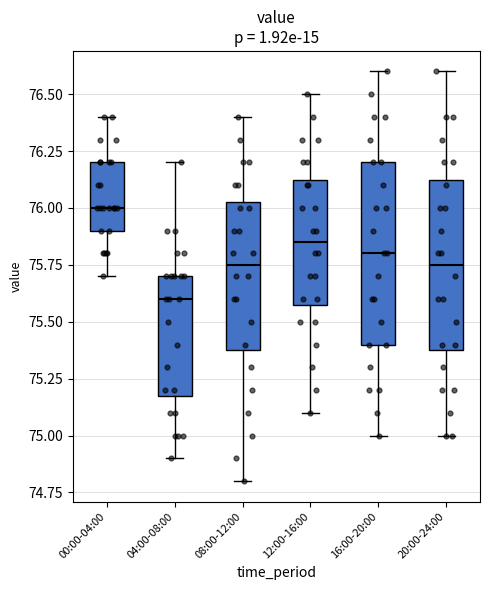

Reading left to right, read every box against the y-axis: the position of its median line, the range the box covers, and the ends of its whiskers. The values are not printed on the chart, so give them approximately, as read against the axis.

00:00-04:00: median 76.00, box 75.90 to 76.20, whiskers 75.70 to 76.40
04:00-08:00: median 75.60, box 75.20 to 75.70, whiskers 74.90 to 76.20
08:00-12:00: median 75.75, box 75.40 to 76.05, whiskers 74.80 to 76.40
12:00-16:00: median 75.85, box 75.60 to 76.15, whiskers 75.10 to 76.50
16:00-20:00: median 75.80, box 75.40 to 76.20, whiskers 75.00 to 76.60
20:00-24:00: median 75.75, box 75.40 to 76.15, whiskers 75.00 to 76.60